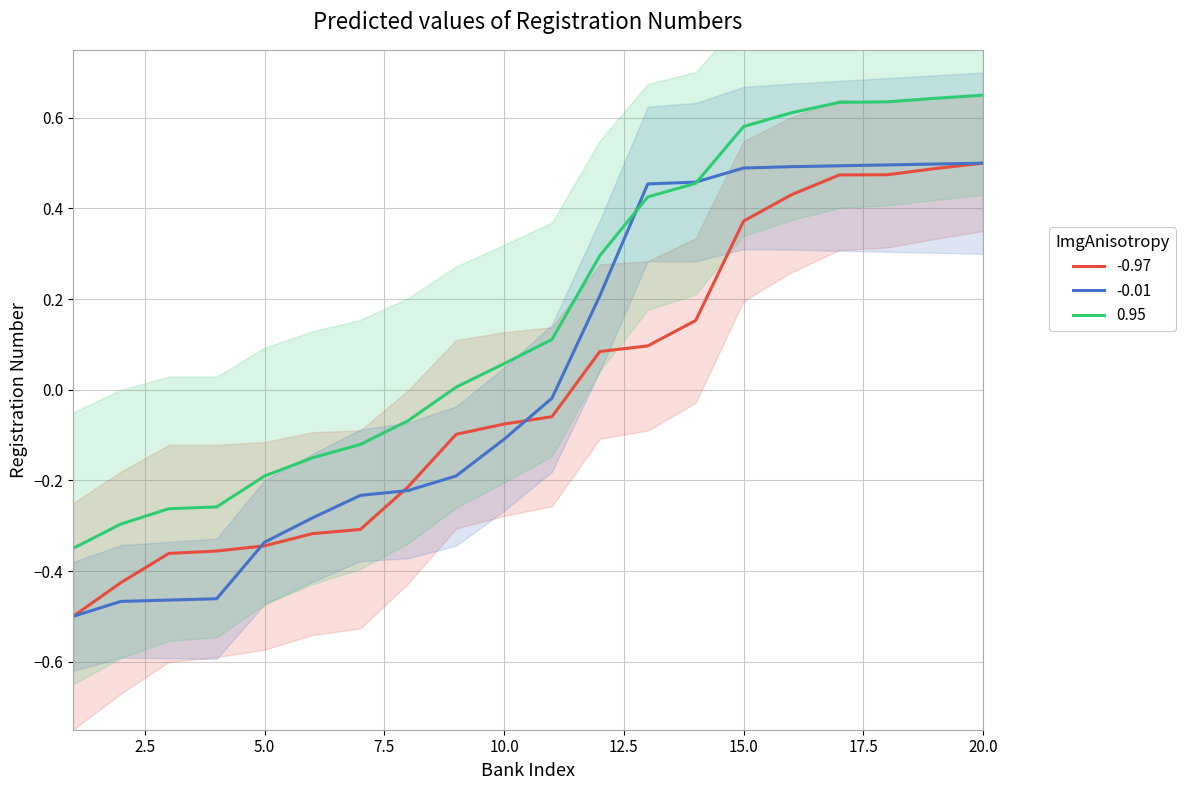

Rank the series by their maximum value, from lowest to highest.

1, 2